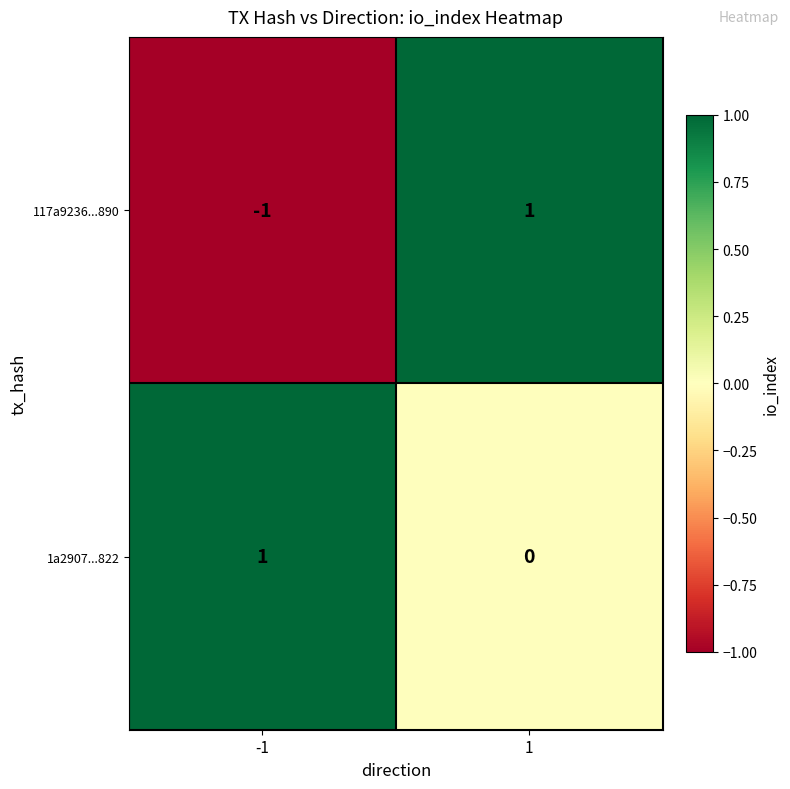

Rank the categories by 1a2907...822 value from highest to lowest.

-1, 1